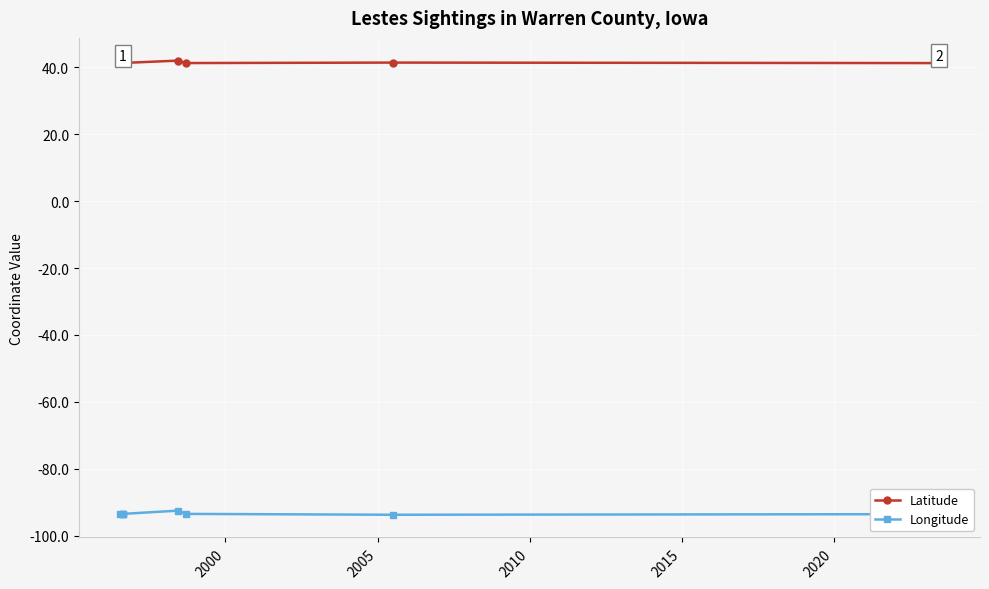

True or false: Latitude and Longitude intersect in this chart.

False